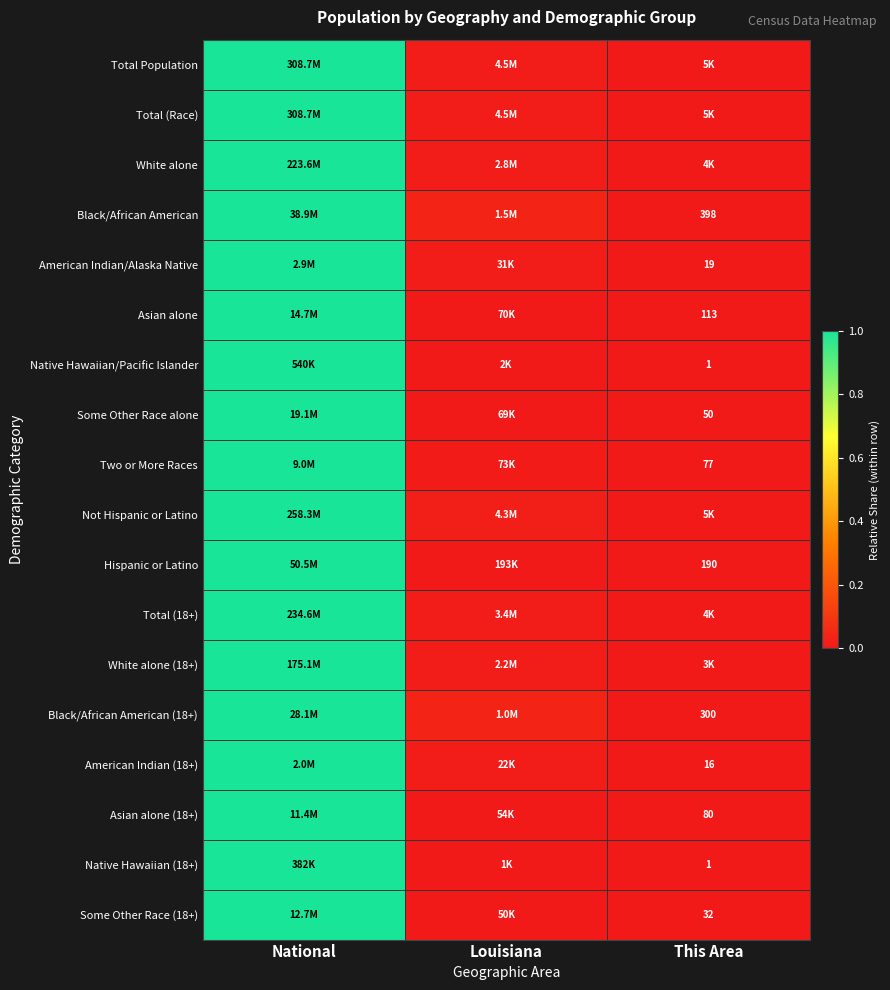

Rank the categories by Total Population value from highest to lowest.

National, Louisiana, This Area